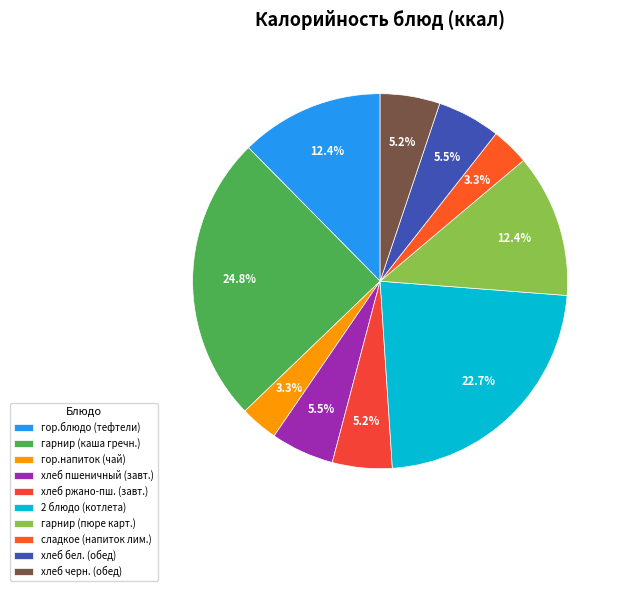

How many slices are in this pie chart?

10